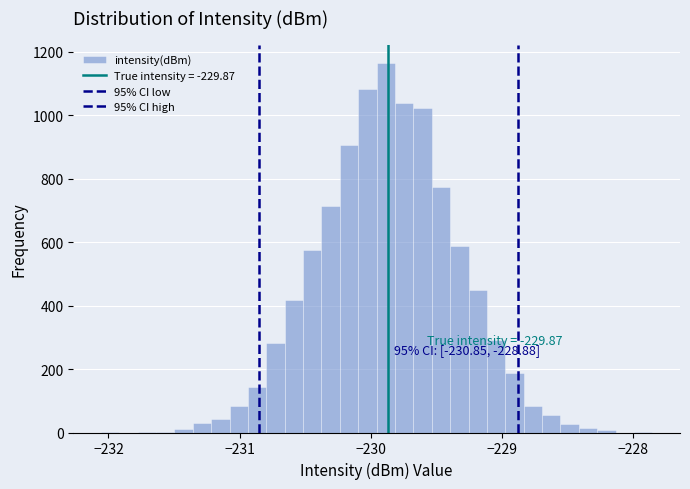

Around what value on the x-axis is the tallest bar? Give the approximate position of its centre, as read against the axis.

-229.9